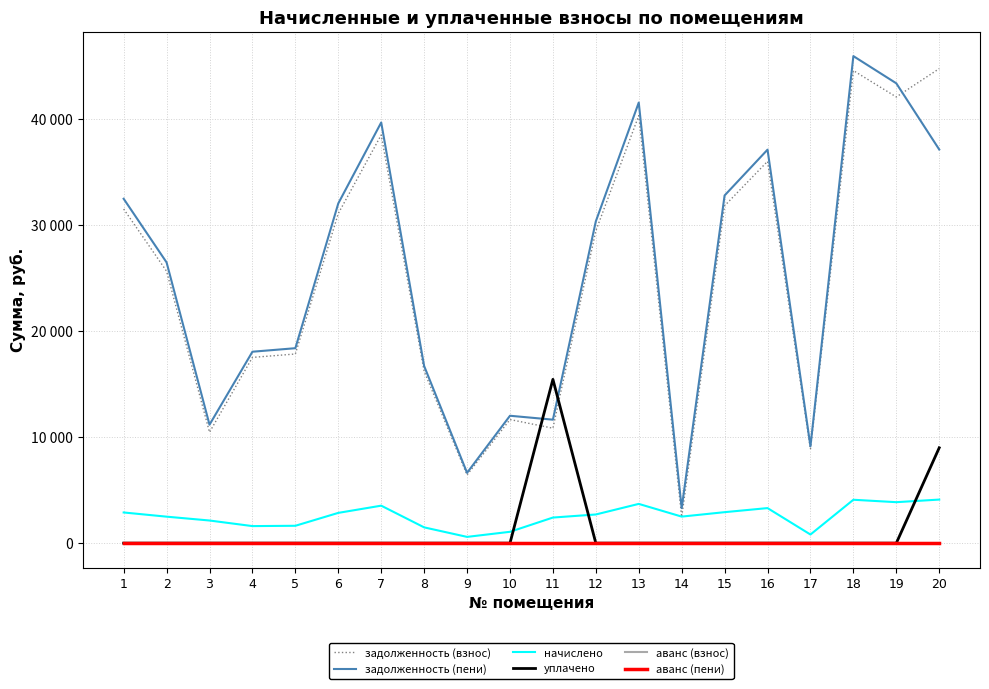

What is the highest value of the задолженность (пени) series?

45960.2